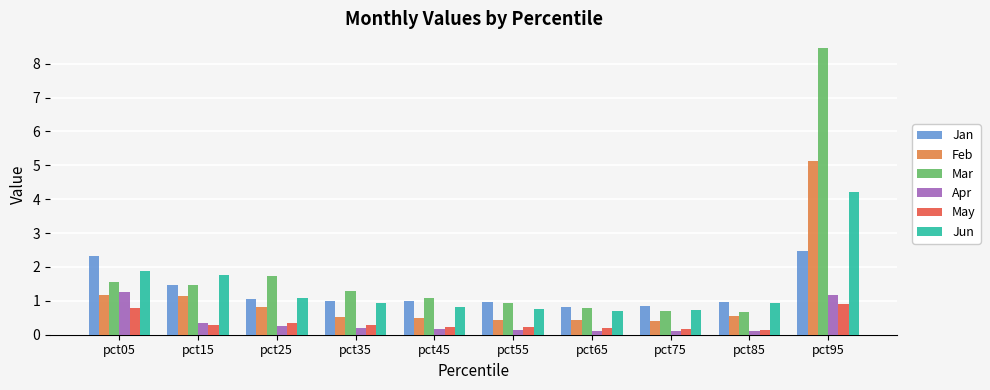

Which category has the highest value in the Feb series?

pct95